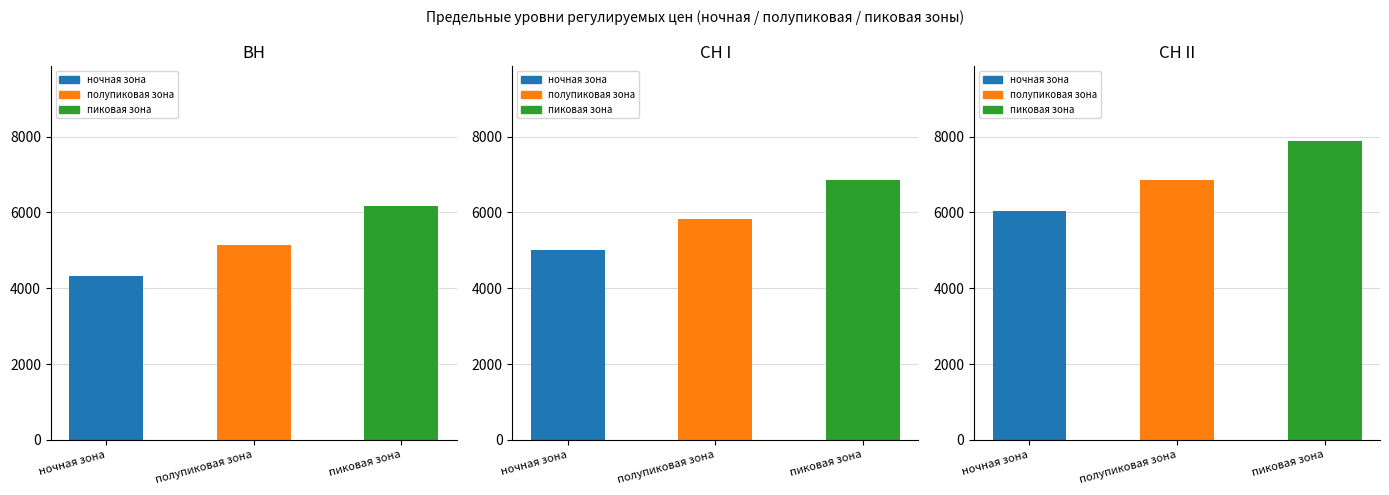

The СН II series shows 6855.0 at полупиковая зона. True or false?

True